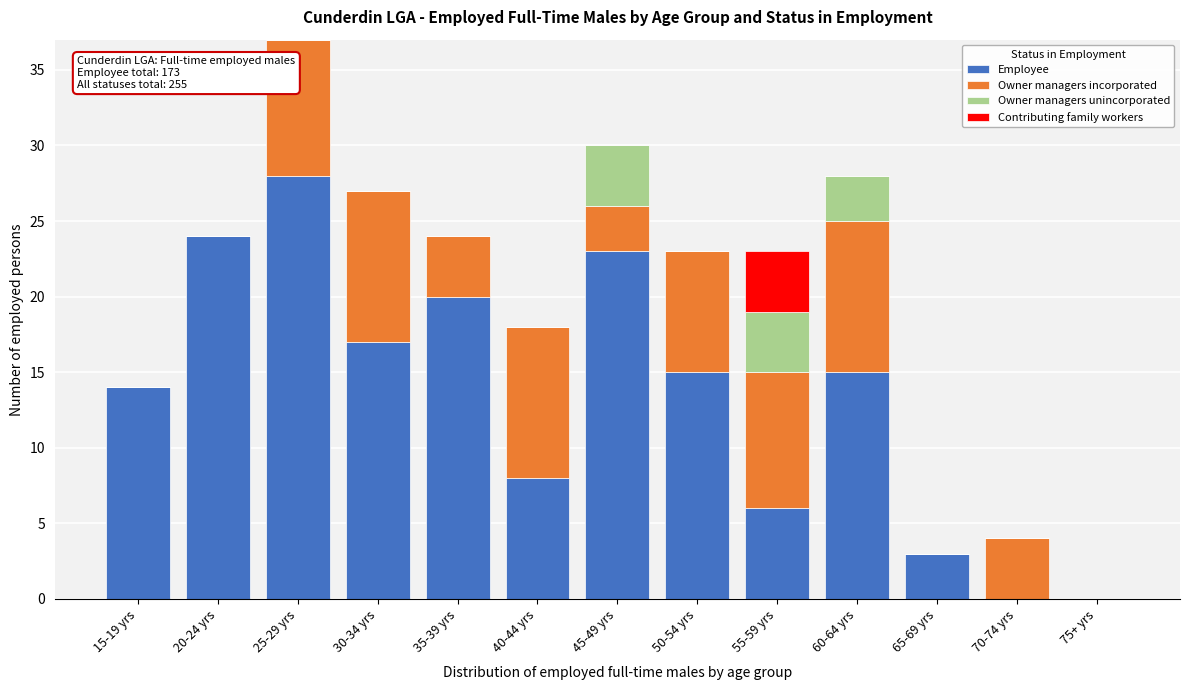

What is the total value across all series at 70-74 yrs?

4